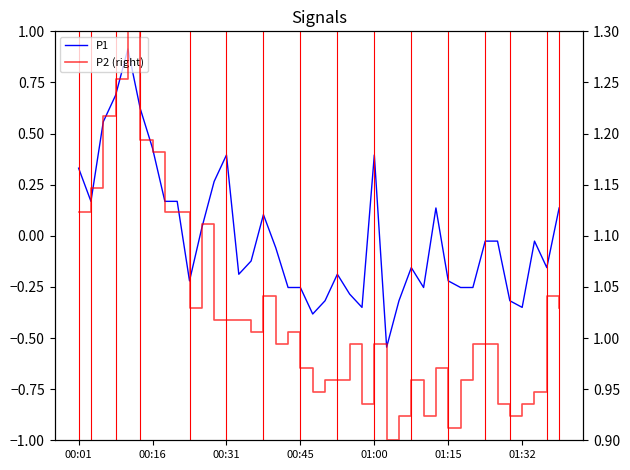

What is the label of the 1st point from the right?

01:40